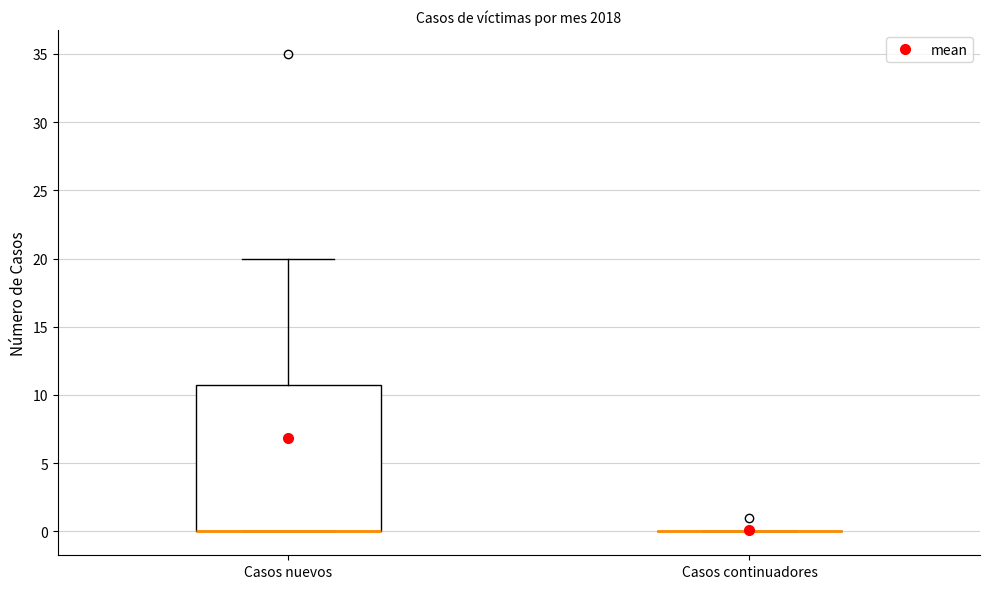

Reading left to right, transcribe this box plot: for each box, give where its median line is, the range the box spans, and where its two whiskers end, as read against the y-axis. The values are not printed on the chart, so give them approximately, as read against the axis.

Casos nuevos: median 0 (drawn on the box's lower edge), box 0 to 11, whiskers 0 to 20
Casos continuadores: box collapsed to a line at 0, whiskers 0 to 0